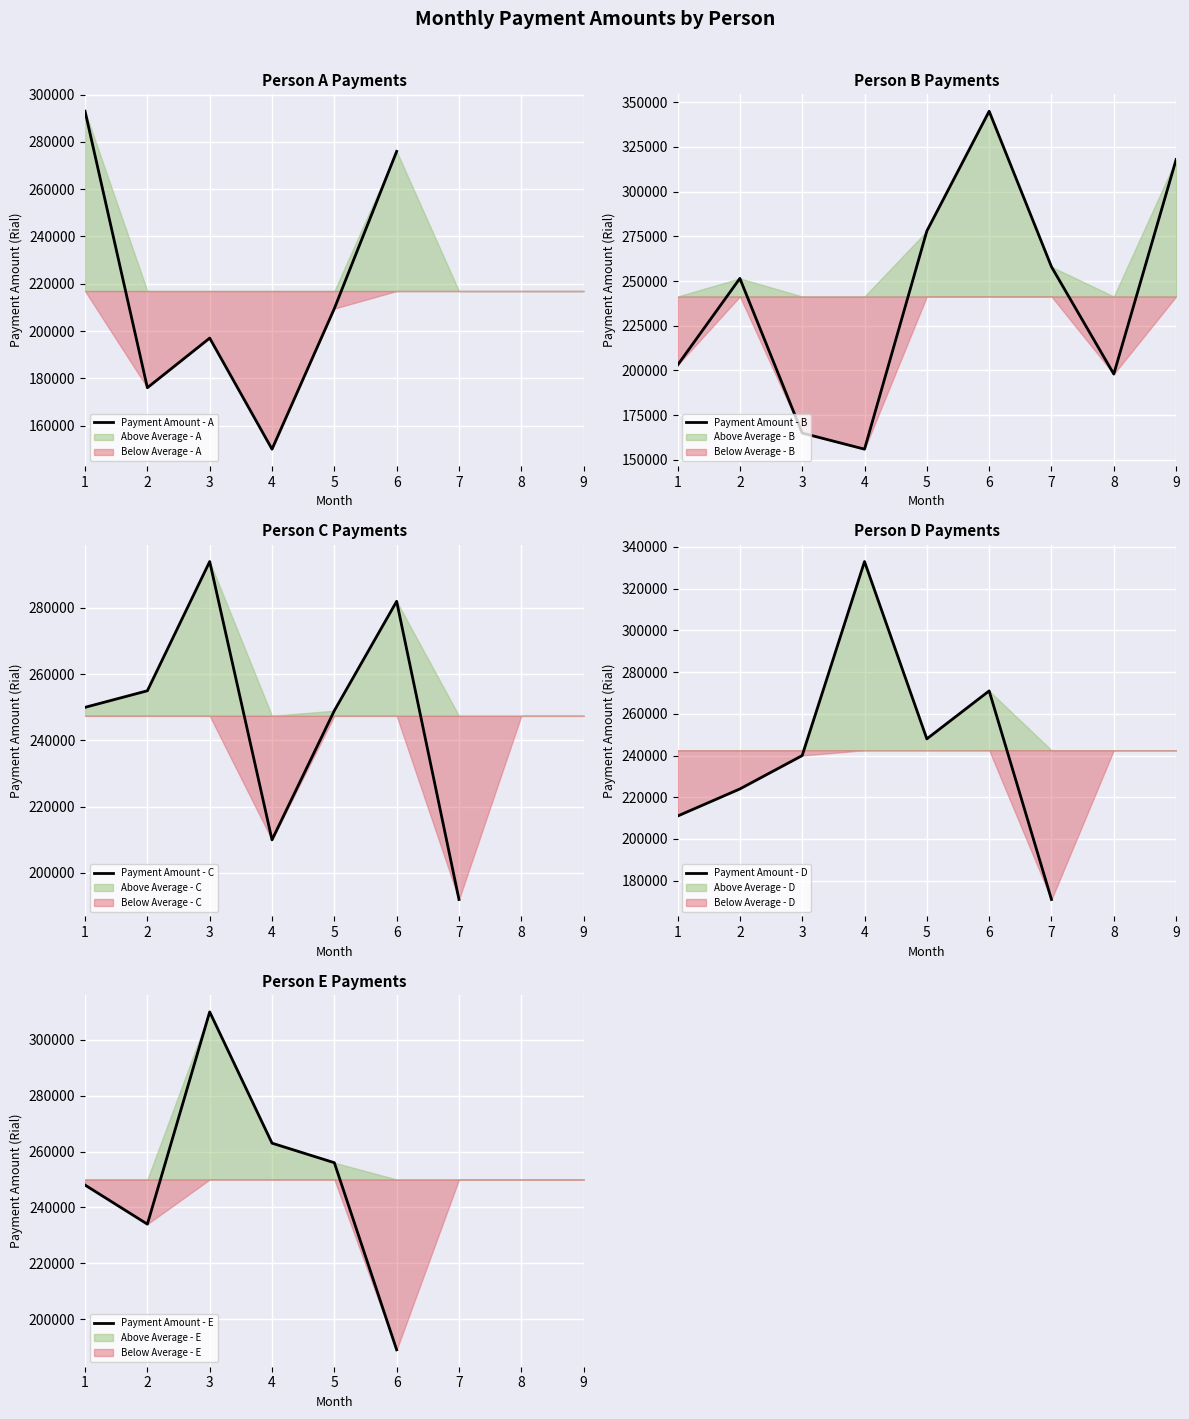

Between 4 and 1, which is larger?

1